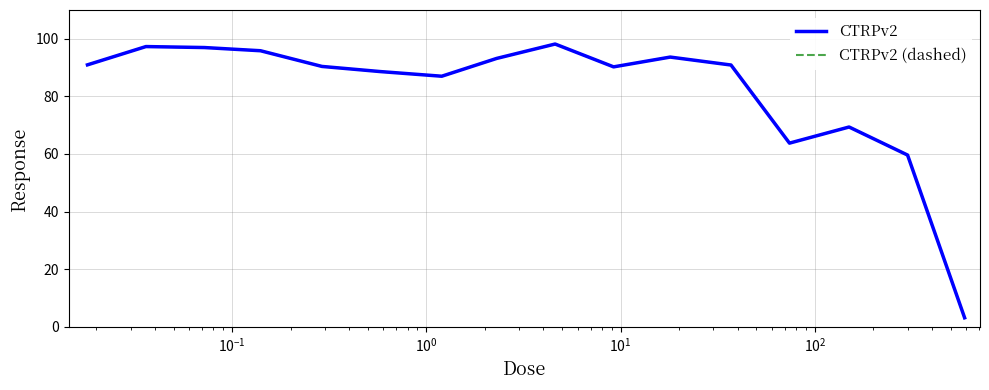

What is the minimum value for CTRPv2?

3.1